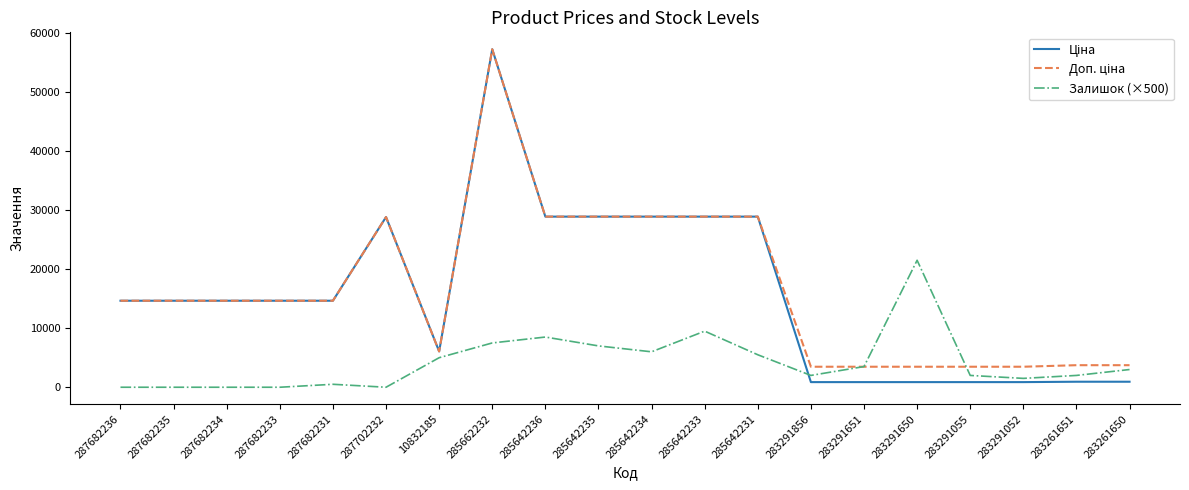

What position from the right is 283291055?

4